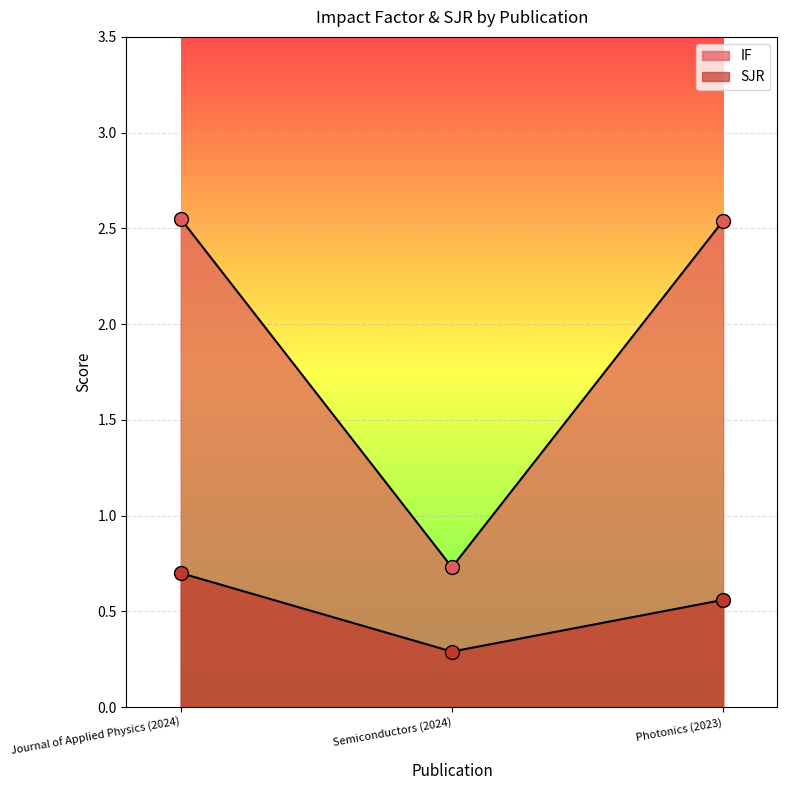

Which series reaches the maximum Y coordinate?

IF